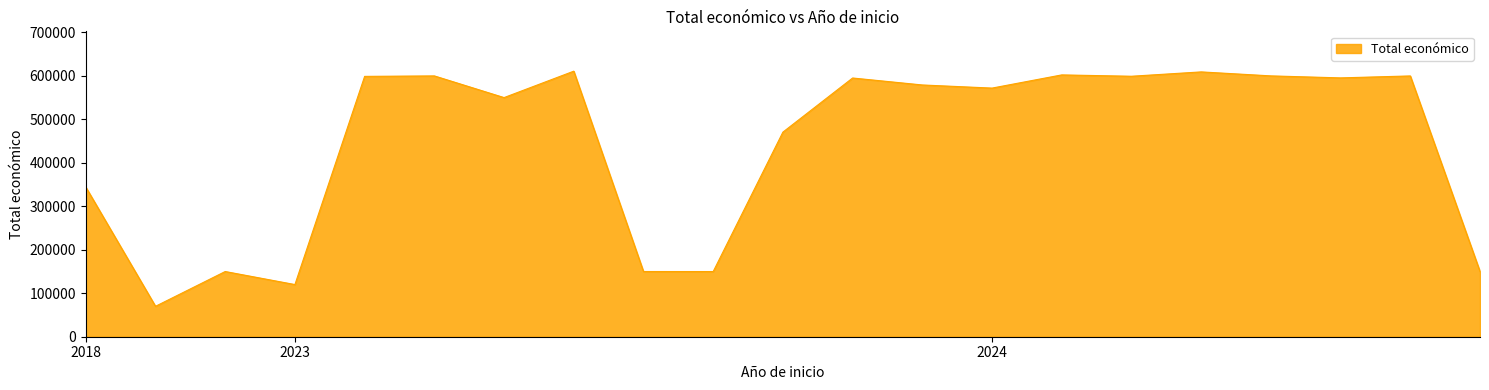

What is the greatest value displayed?

610889